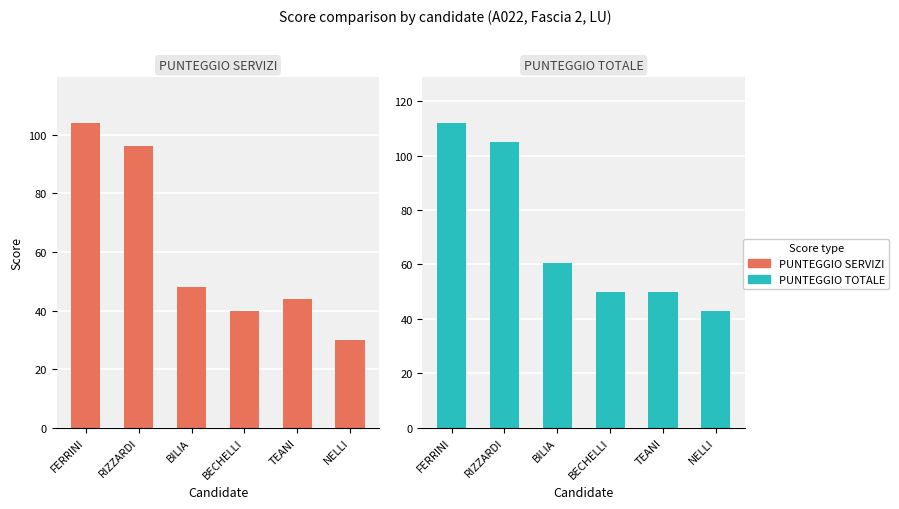

Does the chart contain any negative values?

No